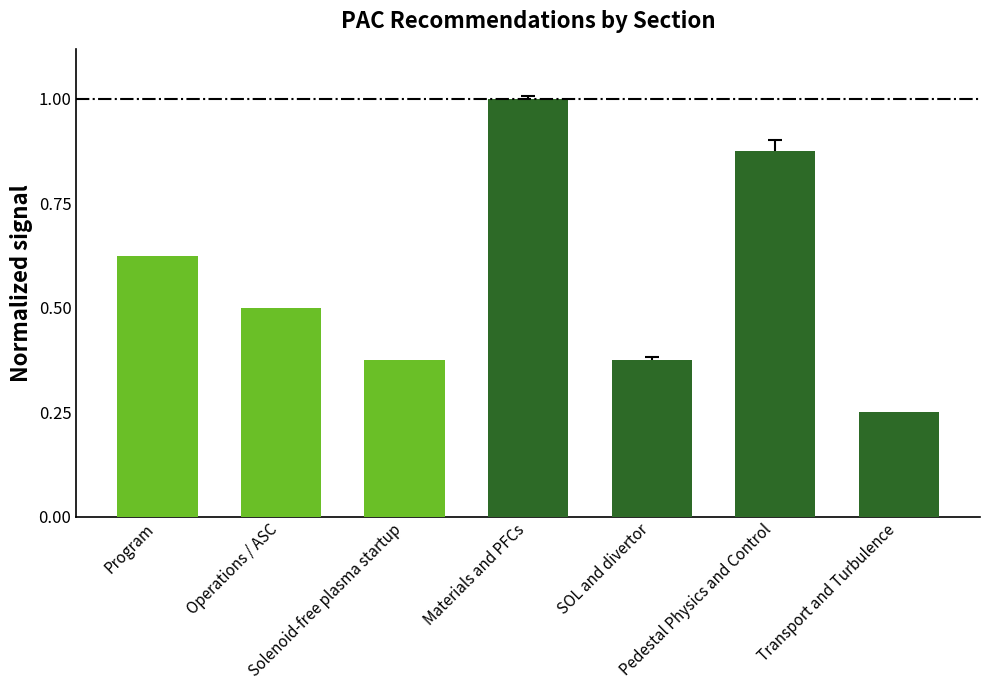

What is the sum of all values?

4.0